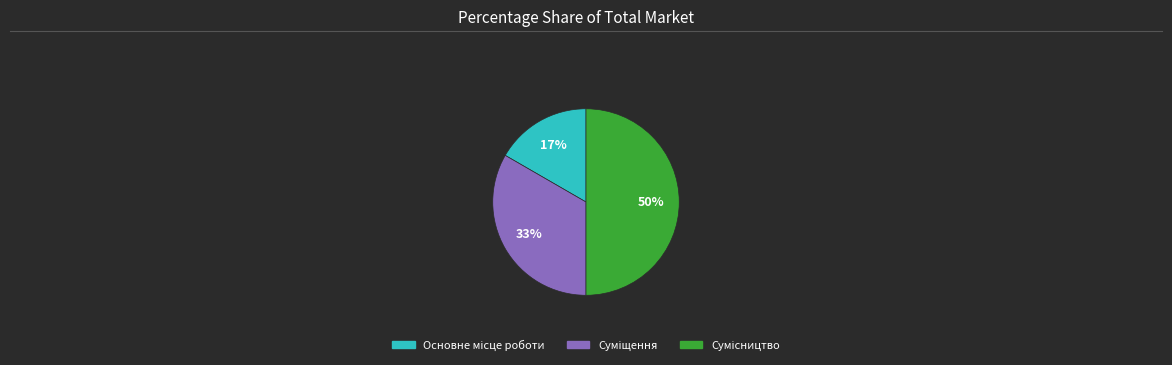

To the nearest percent, what is the difference between the largest and smallest slice percentages?

33%